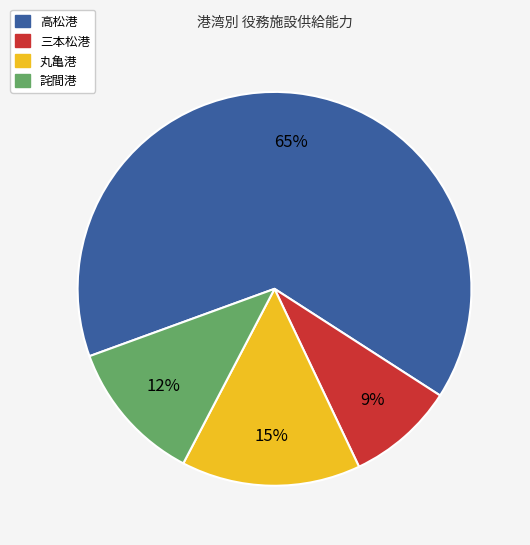

Is the sum of 詫間港 and 高松港 greater than half?

Yes